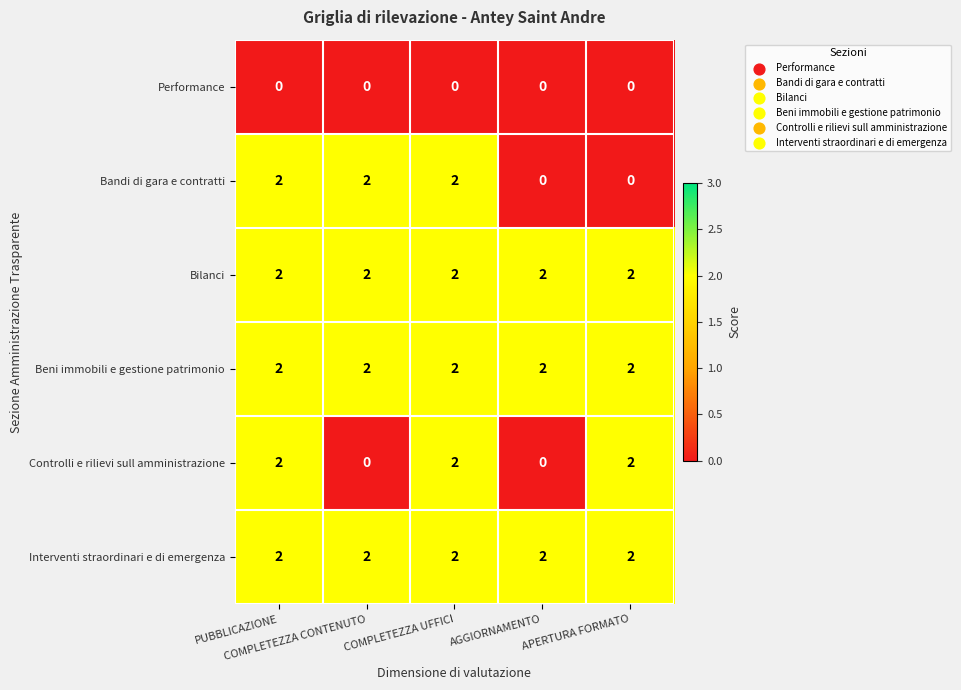

What is the sum of all Bandi di gara e contratti values?

6